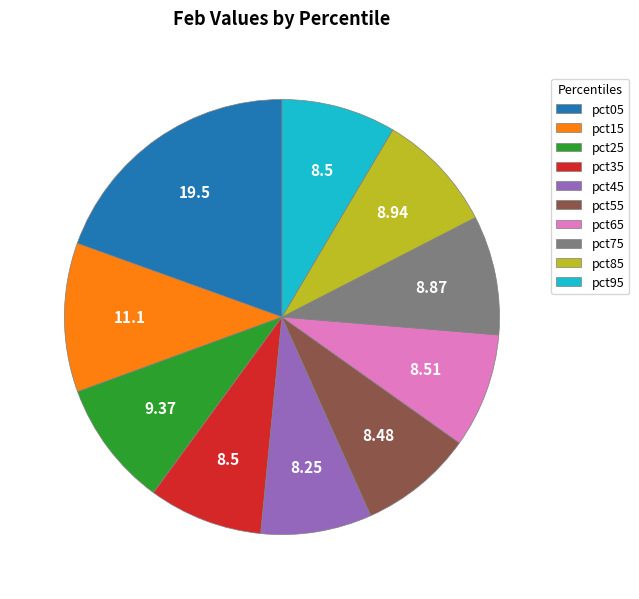

Combined, do pct25 and pct15 account for over 50%?

No